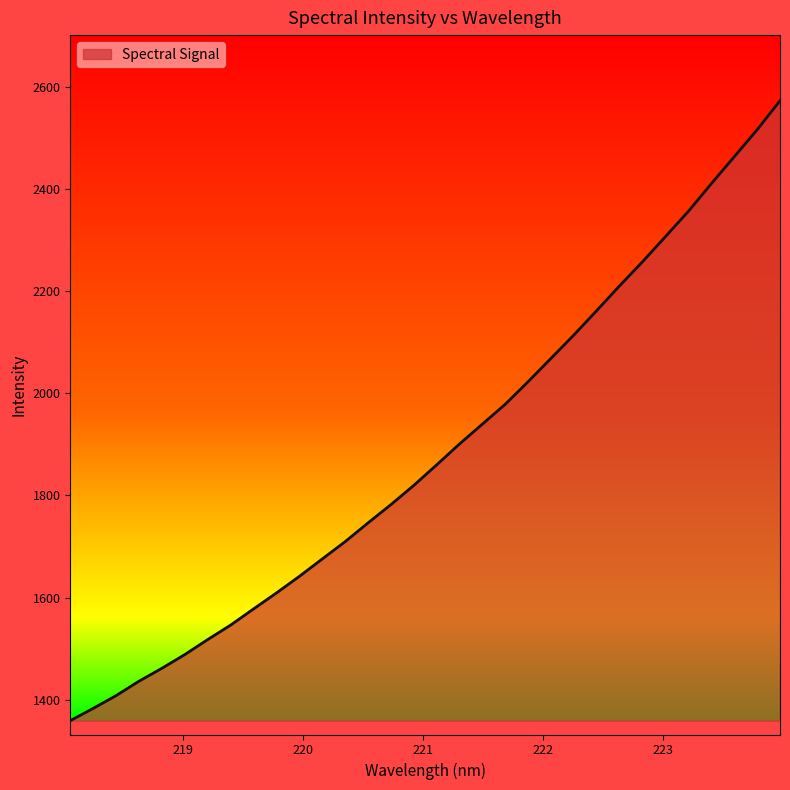

What is the smallest value displayed?

1358.6